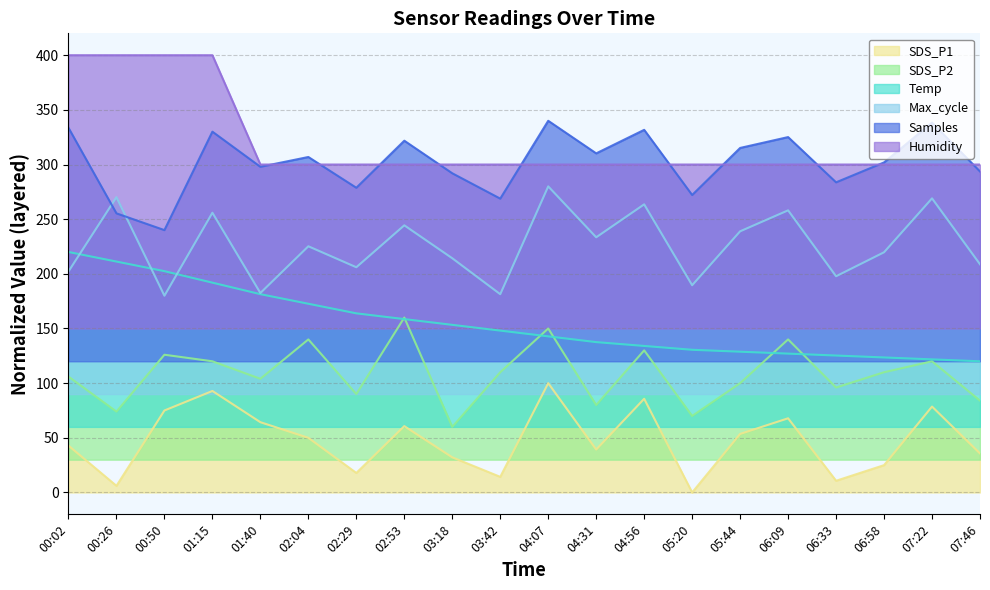

How many series are shown in this chart?

6